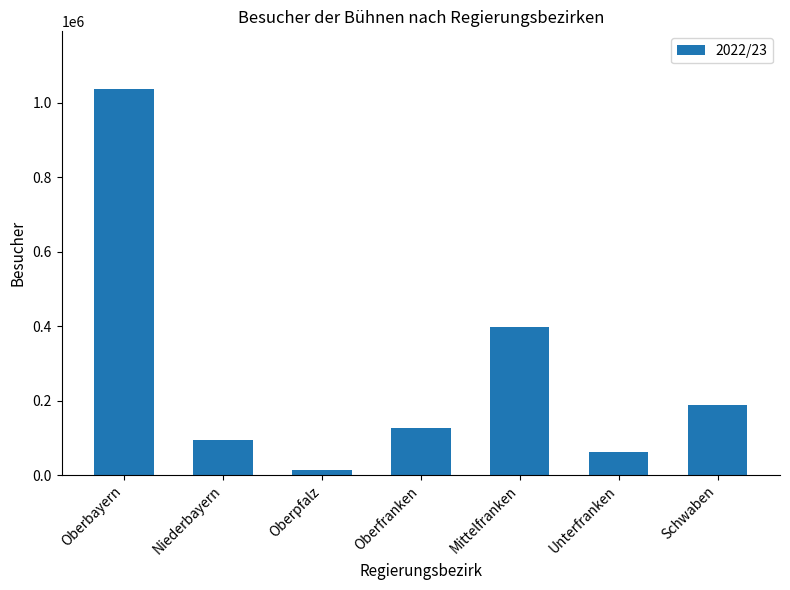

True or false: the data shows 60907 at Unterfranken.

True